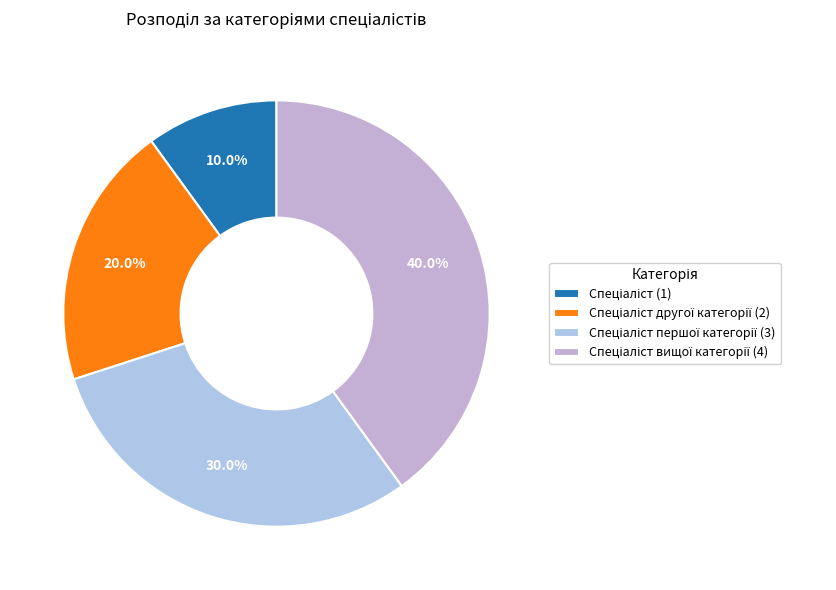

Does any single category account for the majority?

No